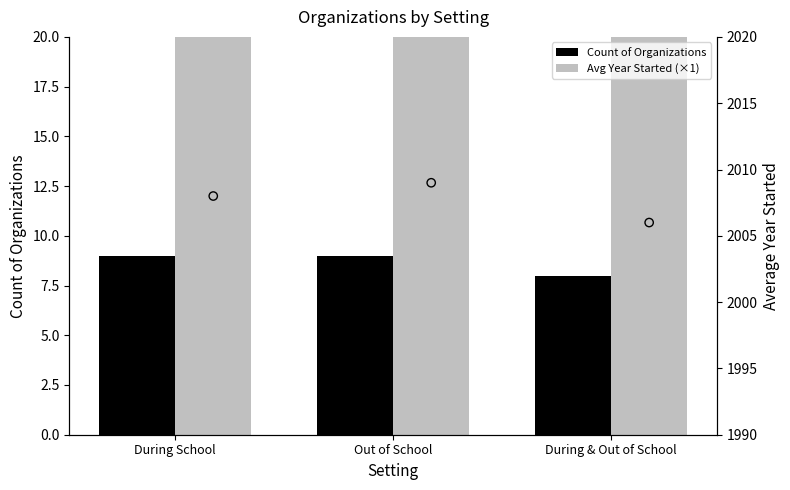

Which series has the largest total across all categories?

Avg Year Started (×1)